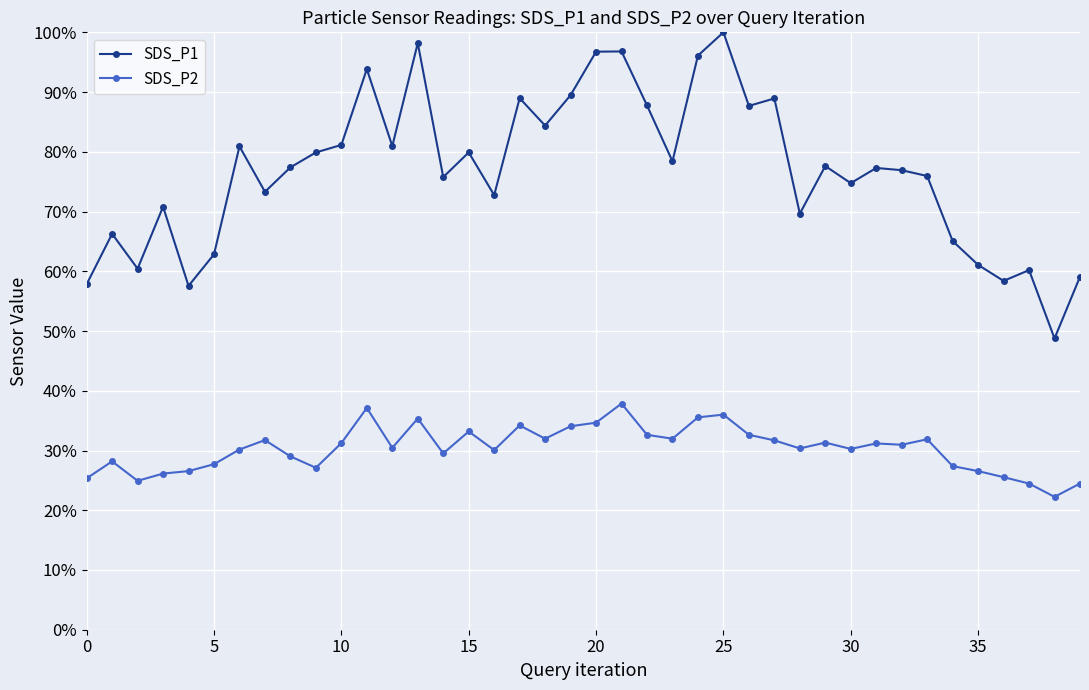

Is this an area chart (filled region under the line)?

No